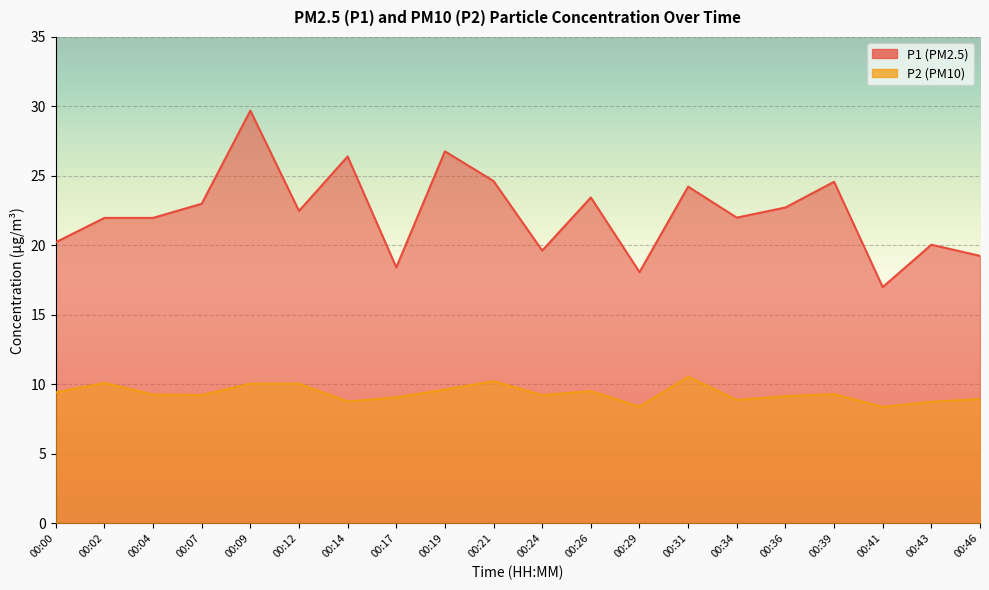

What is the total value across all series at 00:26?

33.0